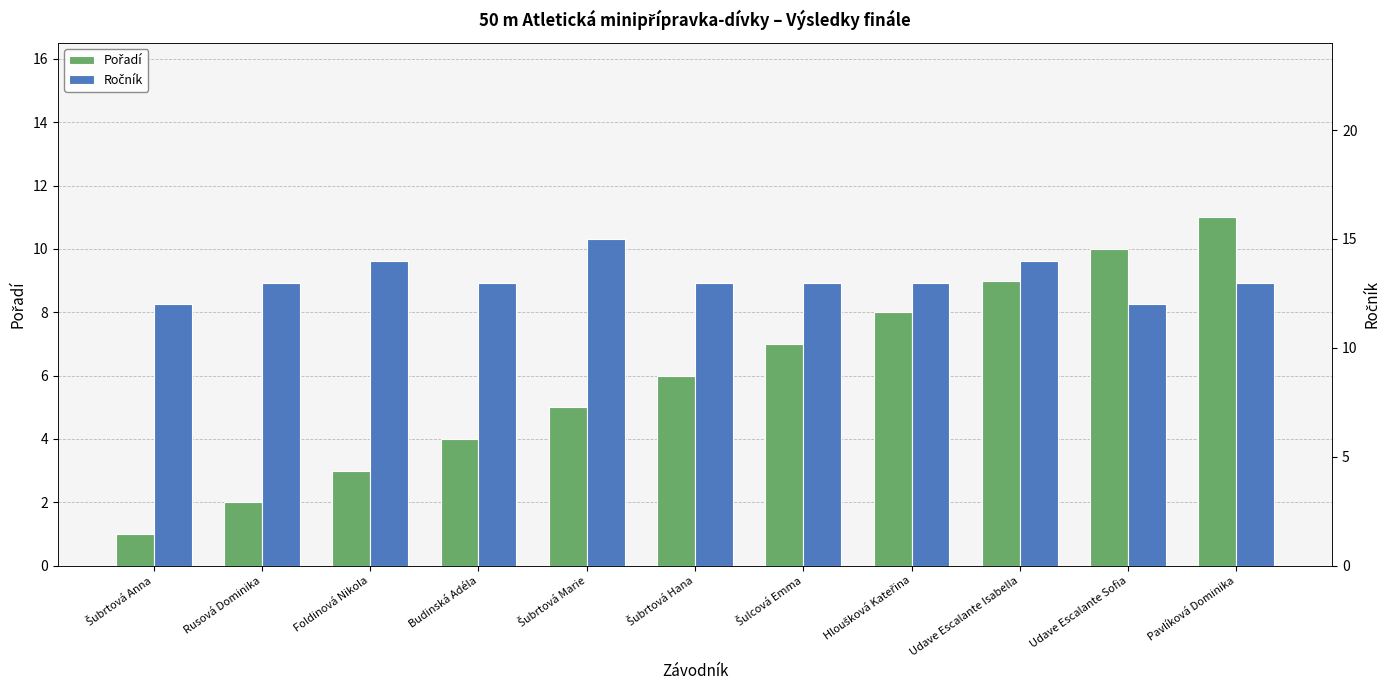

What is the sum of all Pořadí values?

66